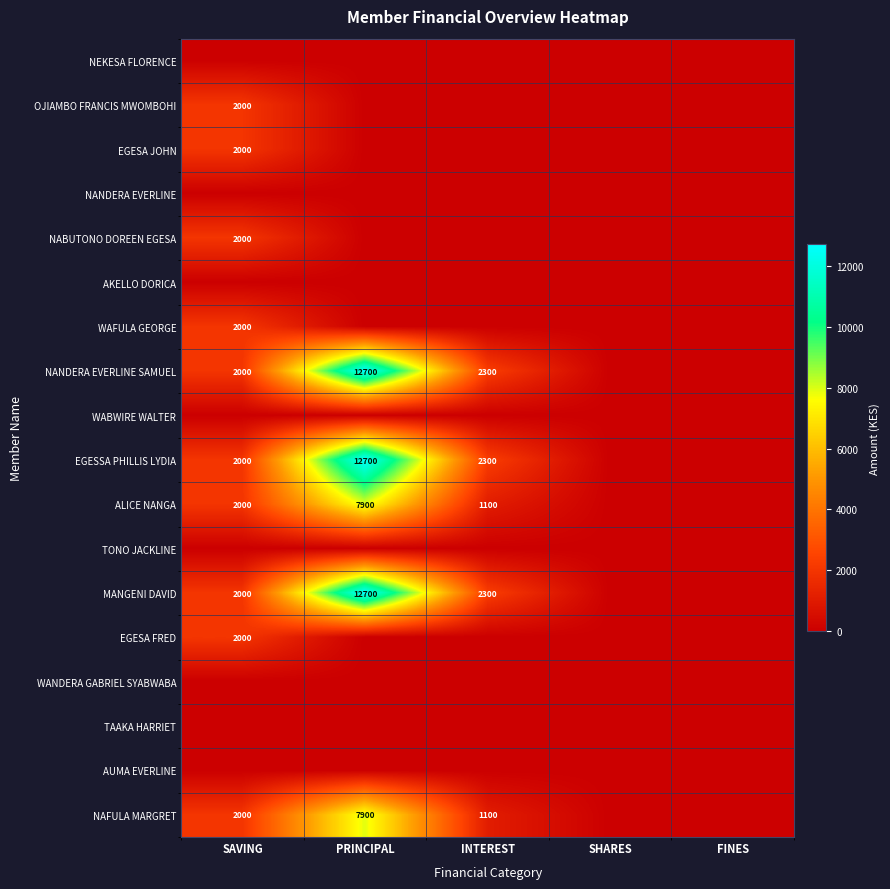

List the series in order of their peak value, lowest first.

NEKESA FLORENCE, NANDERA EVERLINE, AKELLO DORICA, WABWIRE WALTER, TONO JACKLINE, WANDERA GABRIEL SYABWABA, TAAKA HARRIET, AUMA EVERLINE, OJIAMBO FRANCIS MWOMBOHI, EGESA JOHN, NABUTONO DOREEN EGESA, WAFULA GEORGE, EGESA FRED, ALICE NANGA, NAFULA MARGRET, NANDERA EVERLINE SAMUEL, EGESSA PHILLIS LYDIA, MANGENI DAVID